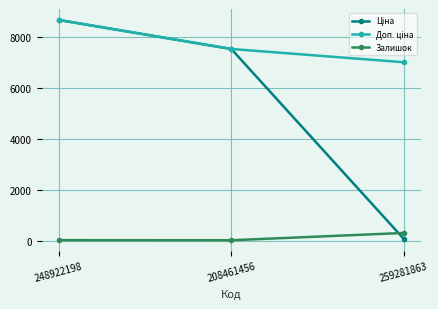

What is the greatest value displayed?

8669.7